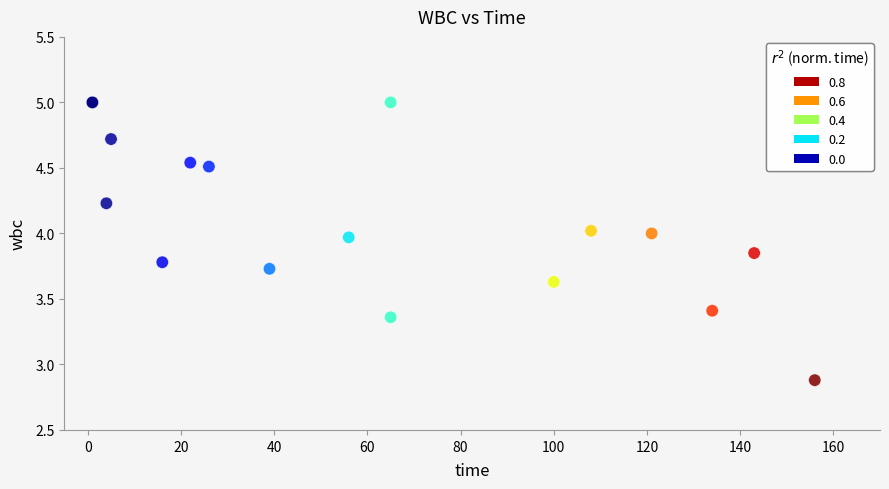

What Y value in the scatter plot is closest to 3?

2.9